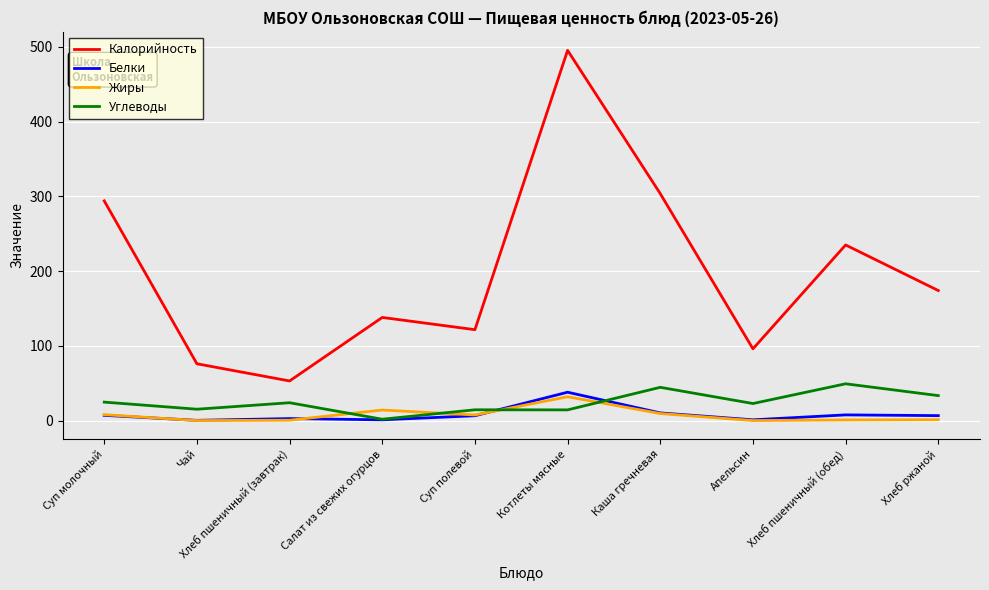

Which series has the largest total across all categories?

Калорийность